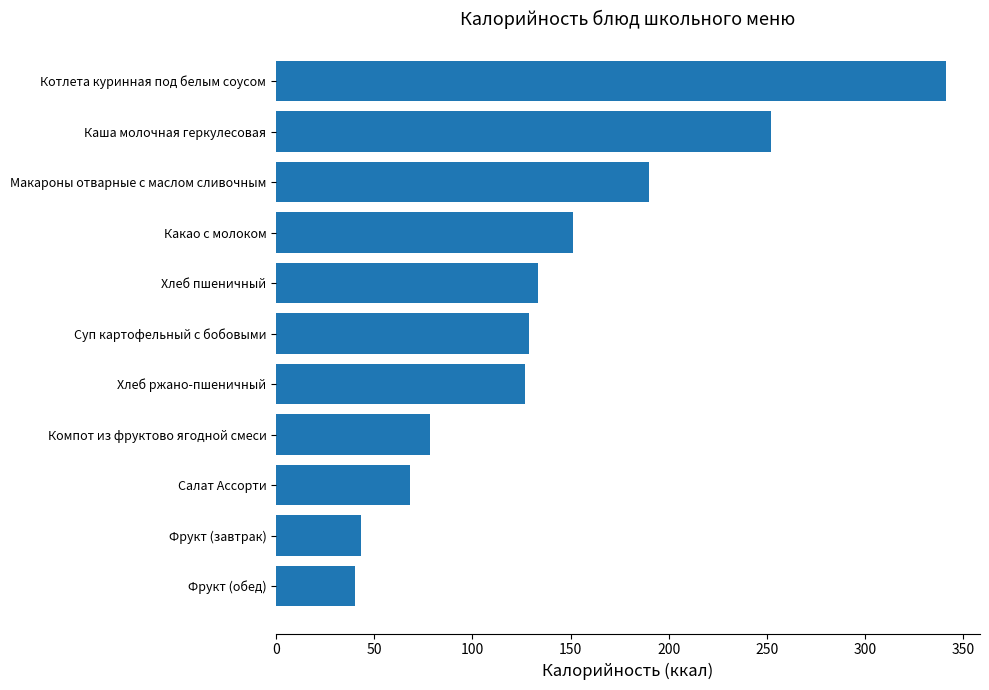

Reading bottom to top, extract all data points from this chart.

Фрукт (обед)=40.0	Фрукт (завтрак)=43.0	Салат Ассорти=68.0	Компот из фруктово ягодной смеси=78.2	Хлеб ржано-пшеничный=126.7	Суп картофельный с бобовыми=129.0	Хлеб пшеничный=133.2	Какао с молоком=151.0	Макароны отварные с маслом сливочным=190.0	Каша молочная геркулесовая=252.0	Котлета куринная под белым соусом=341.4